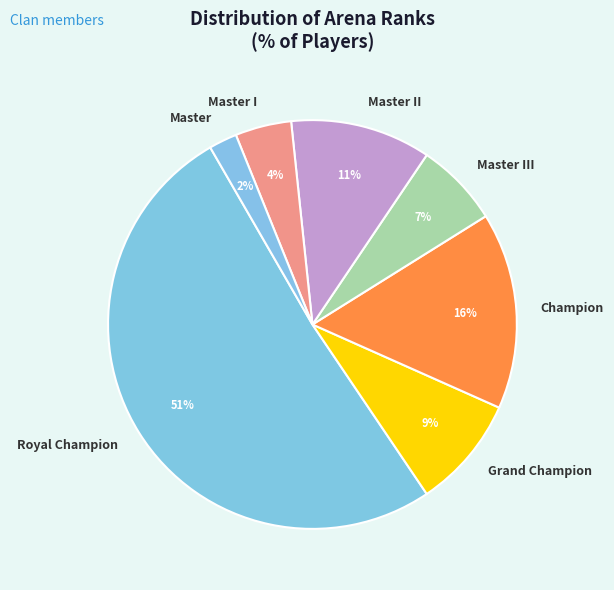

Which has a higher value, Grand Champion or Master II?

Master II